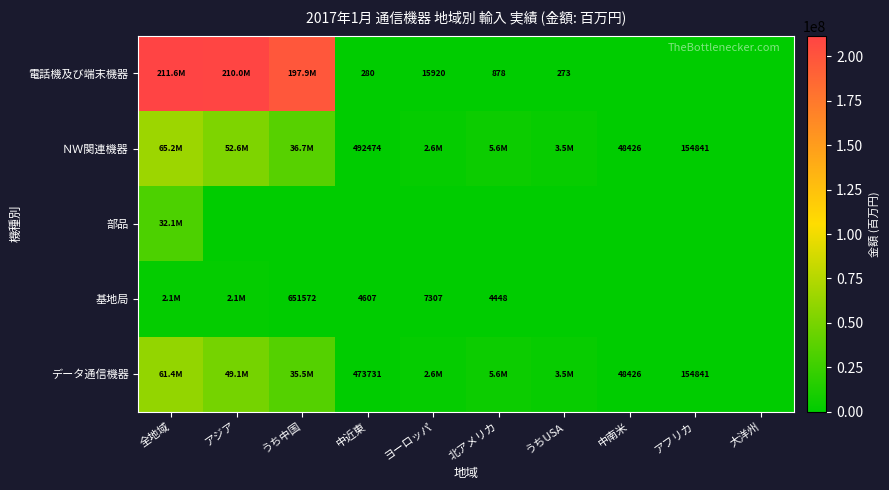

What is the sum of the 基地局 values at ヨーロッパ and 北アメリカ?

11755